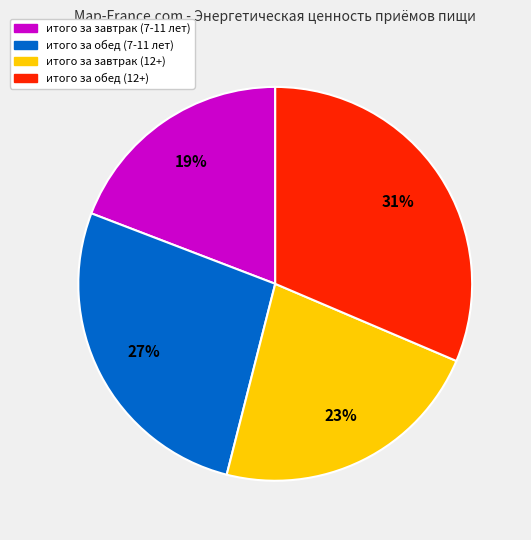

Is it true that итого за обед (12+) is 31% of the pie?

True